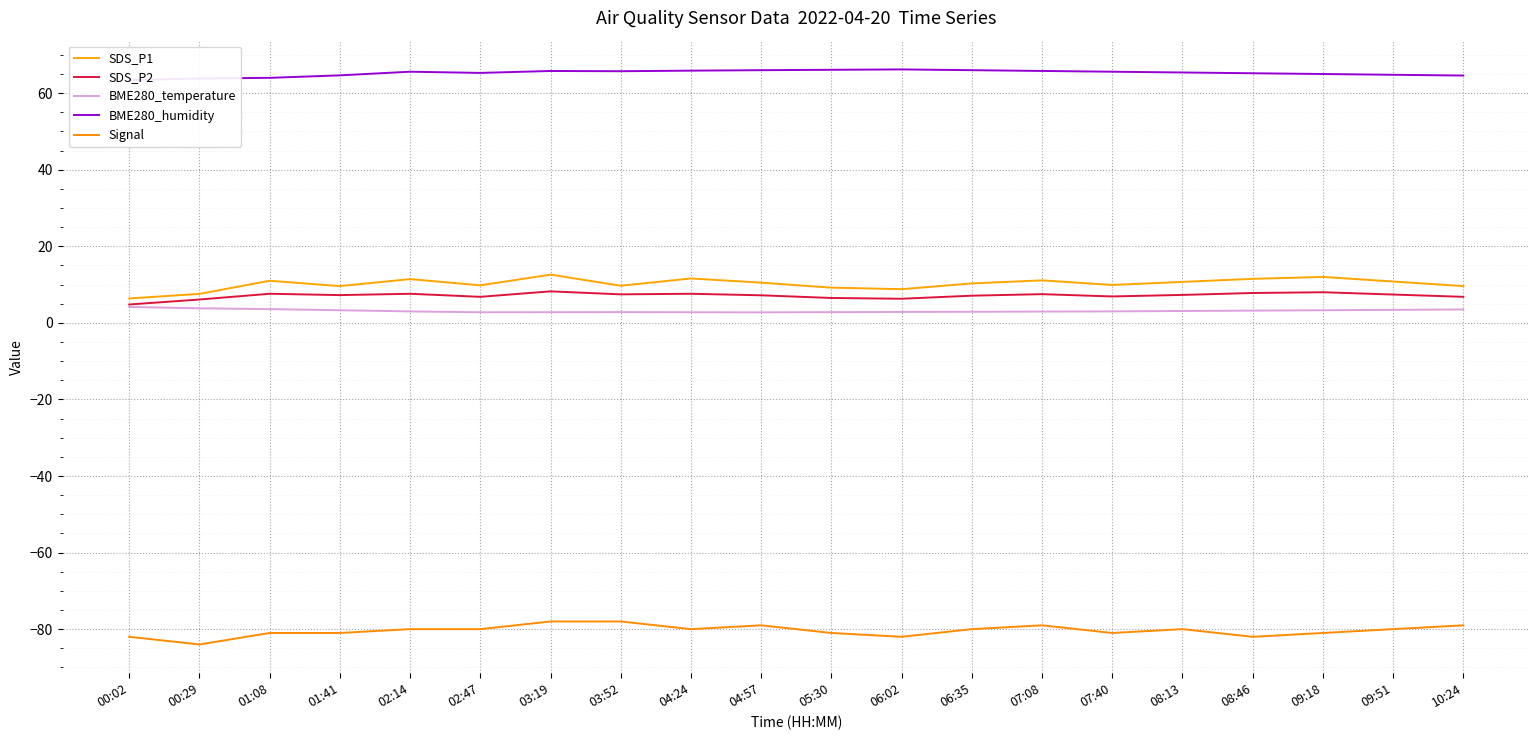

What are all the series names shown in the legend?

SDS_P1, SDS_P2, BME280_temperature, BME280_humidity, Signal